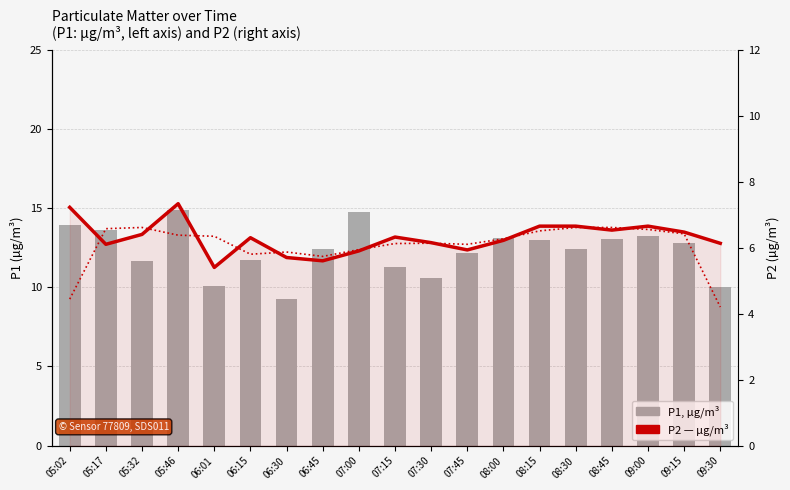

The P2, µg/m³ series shows 2.1 at 07:00. True or false?

False